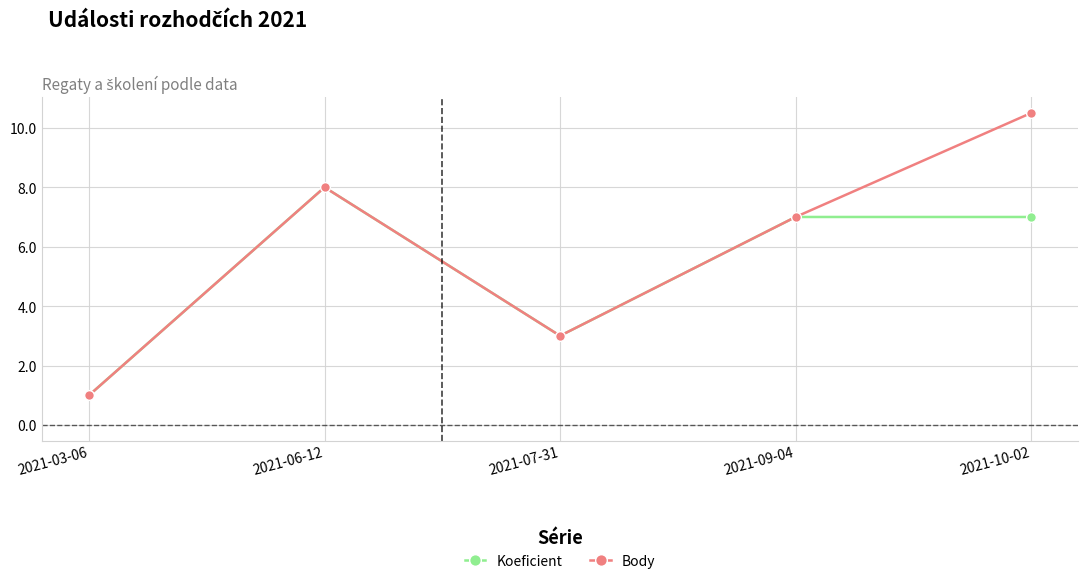

Where is the first local maximum for Koeficient?

2021-06-12